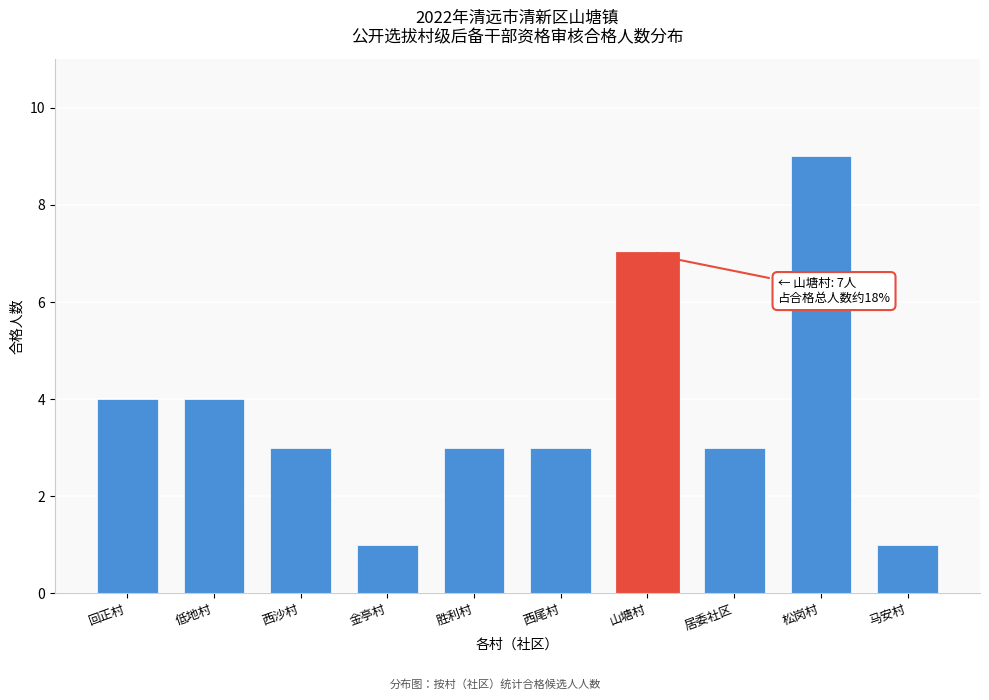

Reading left to right, list all the values displayed in this chart.

回正村=4	低地村=4	西沙村=3	金亭村=1	胜利村=3	西尾村=3	山塘村=7	居委社区=3	松岗村=9	马安村=1